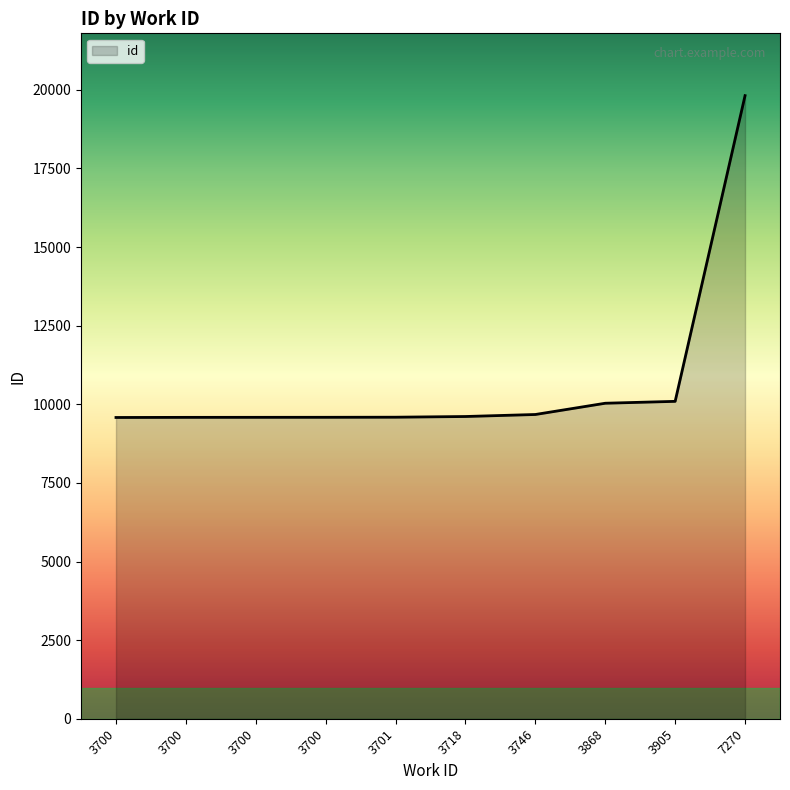

The value at 3700 is 14926. True or false?

False